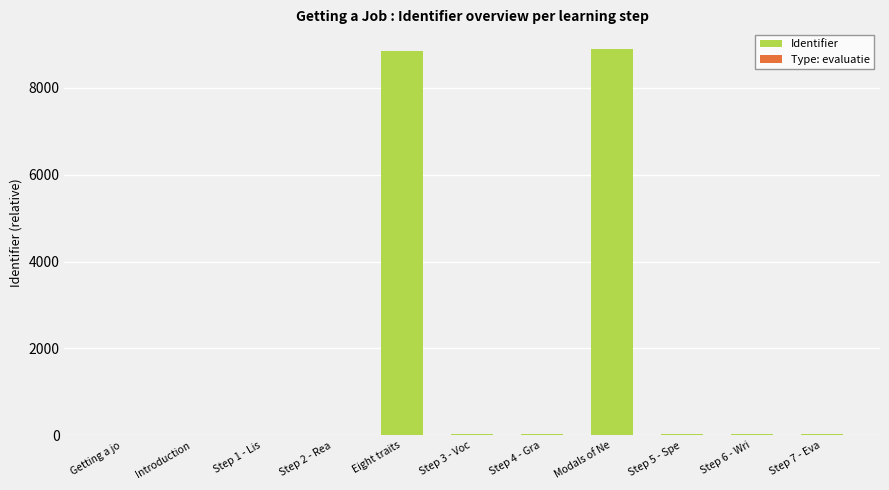

Reading left to right, what are all the values shown in this chart?

Identifier: 14	15	17	18	8852	19	21	8900	22	23	25
Type: evaluatie: 4	0	0	8	0	0	11	0	0	13	0